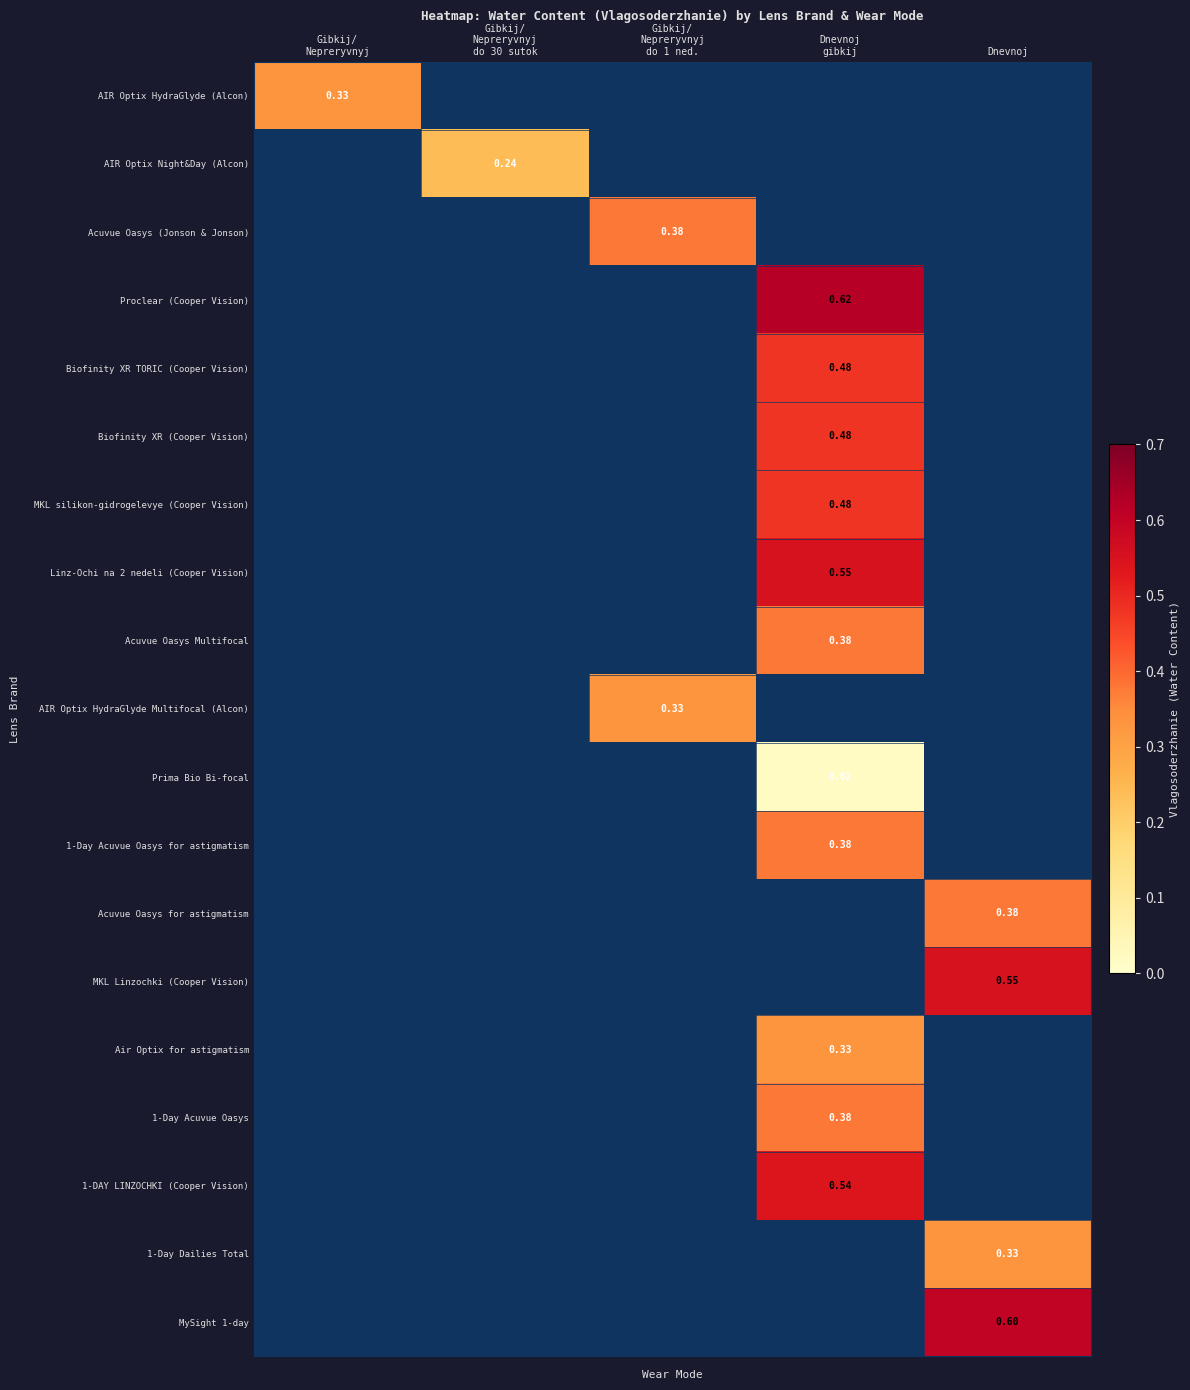

How many distinct data groups are displayed?

19